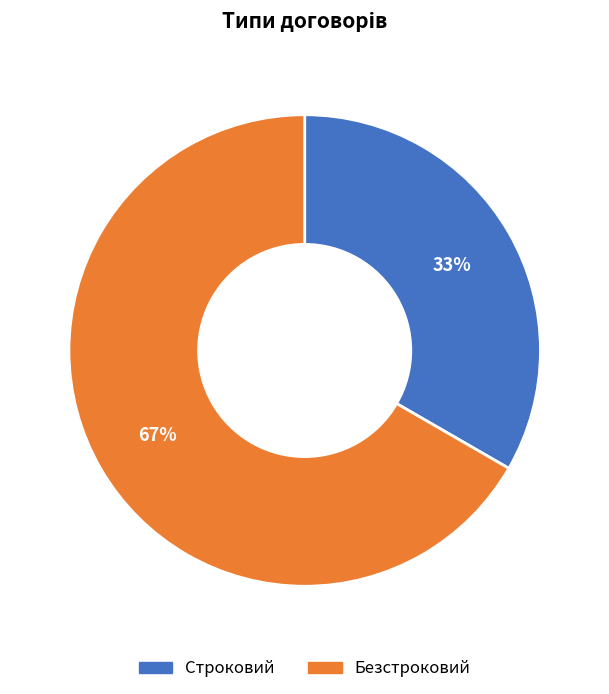

What is the ratio of the value at Строковий to the value at Безстроковий?

0.5